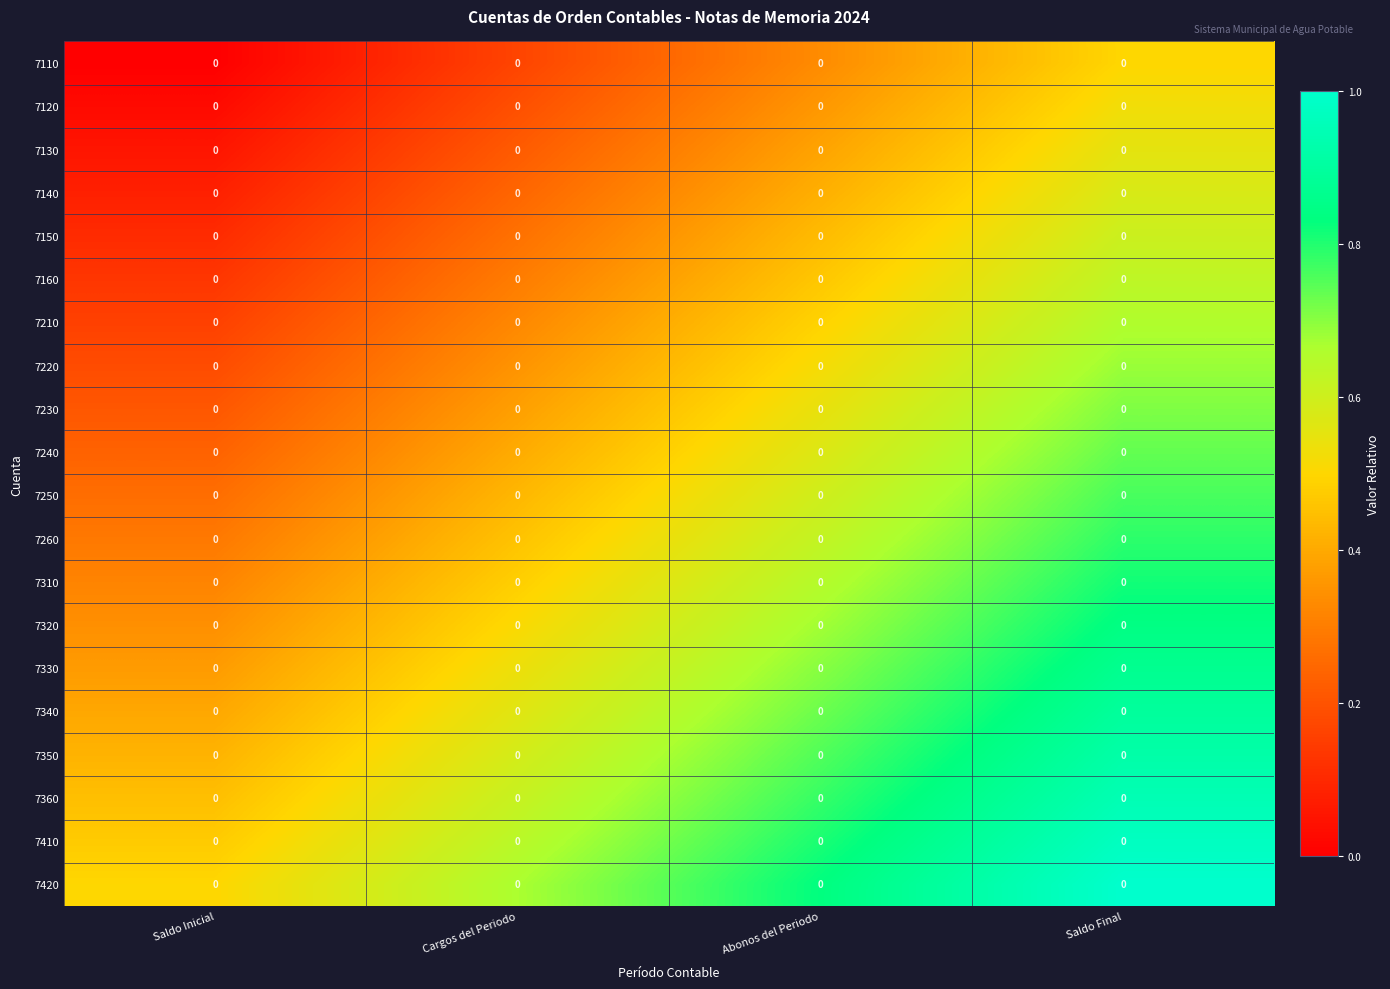

Reading left to right, extract all data points from this chart.

7110: Saldo Inicial=0.0	Cargos del Periodo=0.0	Abonos del Periodo=0.0	Saldo Final=0.0
7120: Saldo Inicial=0.0	Cargos del Periodo=0.0	Abonos del Periodo=0.0	Saldo Final=0.0
7130: Saldo Inicial=0.0	Cargos del Periodo=0.0	Abonos del Periodo=0.0	Saldo Final=0.0
7140: Saldo Inicial=0.0	Cargos del Periodo=0.0	Abonos del Periodo=0.0	Saldo Final=0.0
7150: Saldo Inicial=0.0	Cargos del Periodo=0.0	Abonos del Periodo=0.0	Saldo Final=0.0
7160: Saldo Inicial=0.0	Cargos del Periodo=0.0	Abonos del Periodo=0.0	Saldo Final=0.0
7210: Saldo Inicial=0.0	Cargos del Periodo=0.0	Abonos del Periodo=0.0	Saldo Final=0.0
7220: Saldo Inicial=0.0	Cargos del Periodo=0.0	Abonos del Periodo=0.0	Saldo Final=0.0
7230: Saldo Inicial=0.0	Cargos del Periodo=0.0	Abonos del Periodo=0.0	Saldo Final=0.0
7240: Saldo Inicial=0.0	Cargos del Periodo=0.0	Abonos del Periodo=0.0	Saldo Final=0.0
7250: Saldo Inicial=0.0	Cargos del Periodo=0.0	Abonos del Periodo=0.0	Saldo Final=0.0
7260: Saldo Inicial=0.0	Cargos del Periodo=0.0	Abonos del Periodo=0.0	Saldo Final=0.0
7310: Saldo Inicial=0.0	Cargos del Periodo=0.0	Abonos del Periodo=0.0	Saldo Final=0.0
7320: Saldo Inicial=0.0	Cargos del Periodo=0.0	Abonos del Periodo=0.0	Saldo Final=0.0
7330: Saldo Inicial=0.0	Cargos del Periodo=0.0	Abonos del Periodo=0.0	Saldo Final=0.0
7340: Saldo Inicial=0.0	Cargos del Periodo=0.0	Abonos del Periodo=0.0	Saldo Final=0.0
7350: Saldo Inicial=0.0	Cargos del Periodo=0.0	Abonos del Periodo=0.0	Saldo Final=0.0
7360: Saldo Inicial=0.0	Cargos del Periodo=0.0	Abonos del Periodo=0.0	Saldo Final=0.0
7410: Saldo Inicial=0.0	Cargos del Periodo=0.0	Abonos del Periodo=0.0	Saldo Final=0.0
7420: Saldo Inicial=0.0	Cargos del Periodo=0.0	Abonos del Periodo=0.0	Saldo Final=0.0